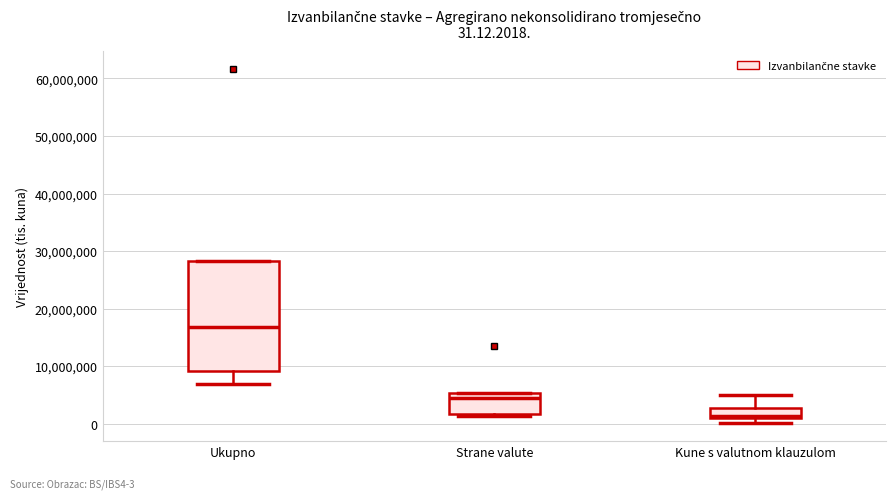

Which box's median line is the highest?

Ukupno